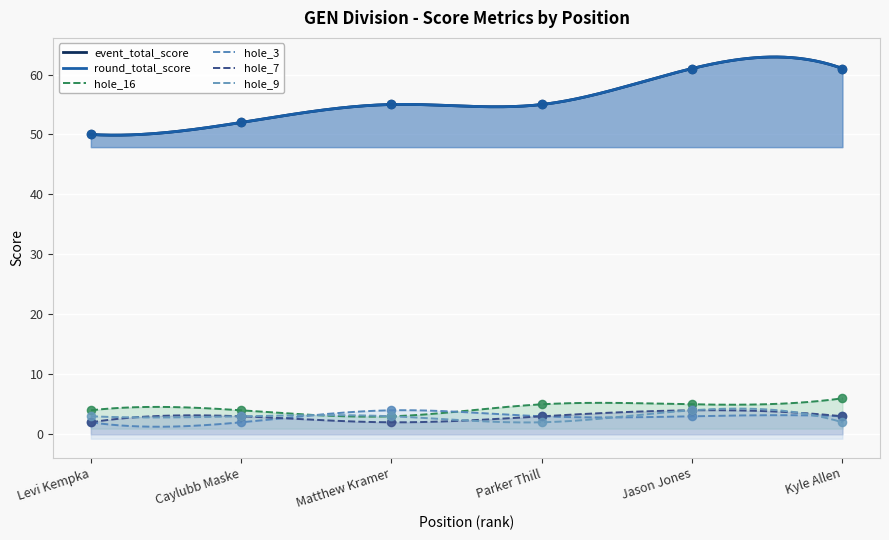

What are all the series names shown in the legend?

event_total_score, round_total_score, hole_16, hole_3, hole_7, hole_9